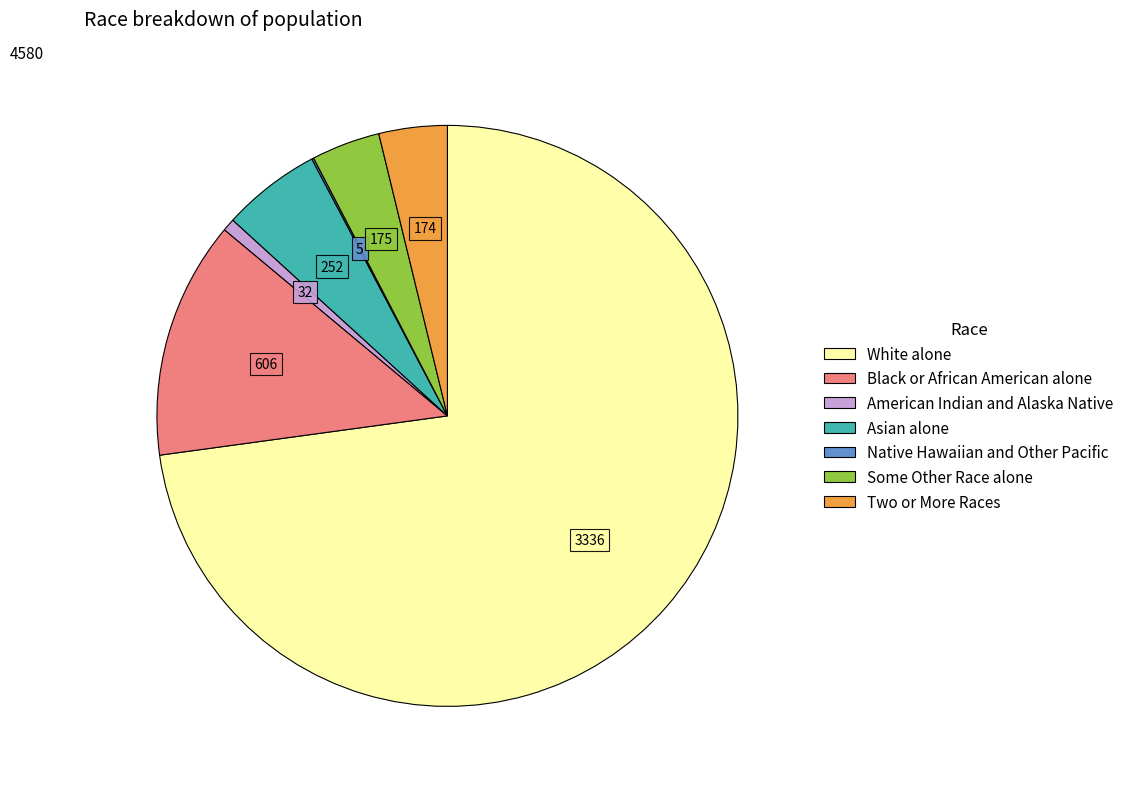

Which has a higher value, Two or More Races or White alone?

White alone